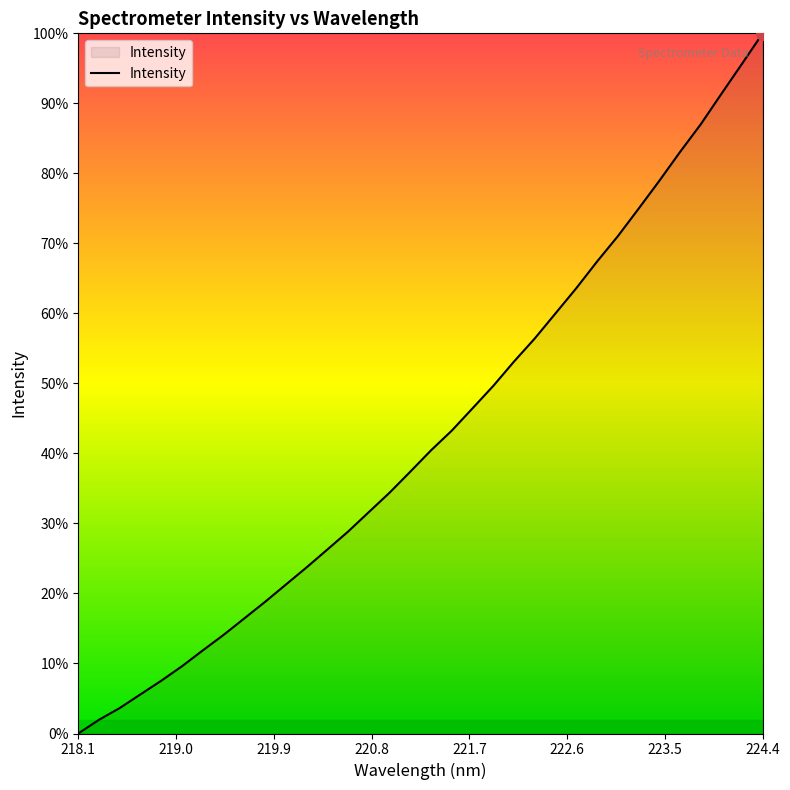

Is this an area chart (filled region under the line)?

Yes